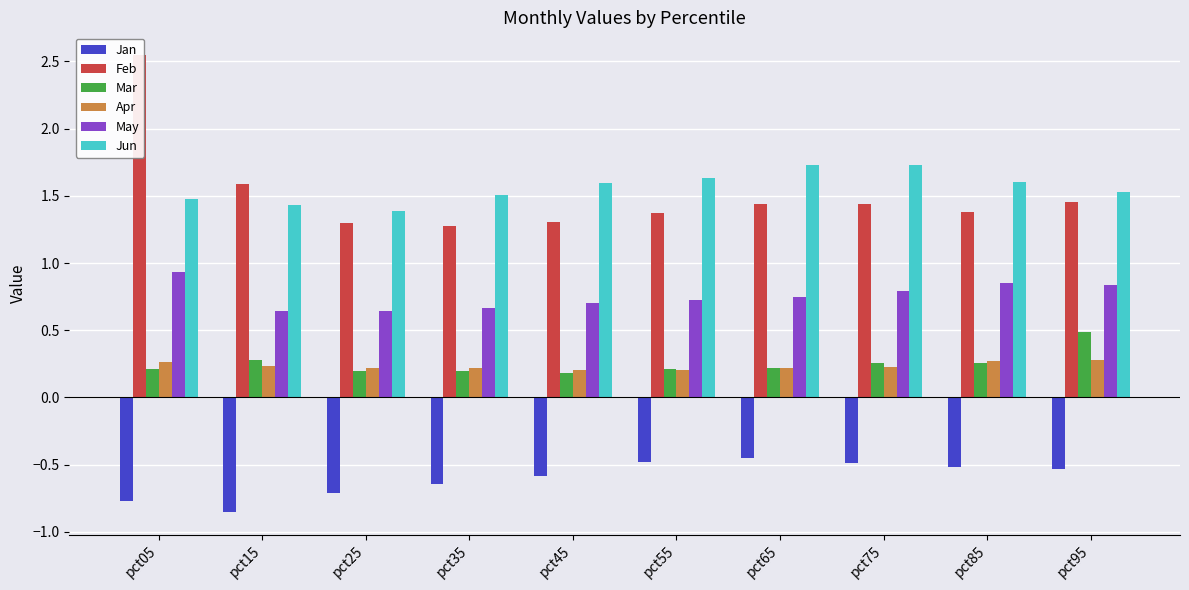

Reading left to right, transcribe all the data shown in this chart.

Jan: -0.8	-0.9	-0.7	-0.6	-0.6	-0.5	-0.5	-0.5	-0.5	-0.5
Feb: 2.5	1.6	1.3	1.3	1.3	1.4	1.4	1.4	1.4	1.5
Mar: 0.2	0.3	0.2	0.2	0.2	0.2	0.2	0.3	0.3	0.5
Apr: 0.3	0.2	0.2	0.2	0.2	0.2	0.2	0.2	0.3	0.3
May: 0.9	0.6	0.6	0.7	0.7	0.7	0.7	0.8	0.9	0.8
Jun: 1.5	1.4	1.4	1.5	1.6	1.6	1.7	1.7	1.6	1.5